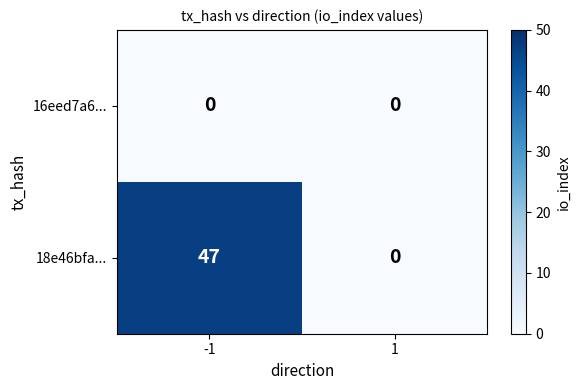

The 16eed7a6... series shows 0 at 1. True or false?

True